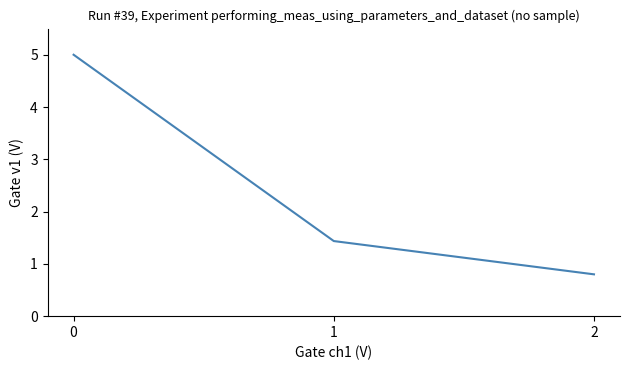

True or false: the data shows 5.0 at 0.

True